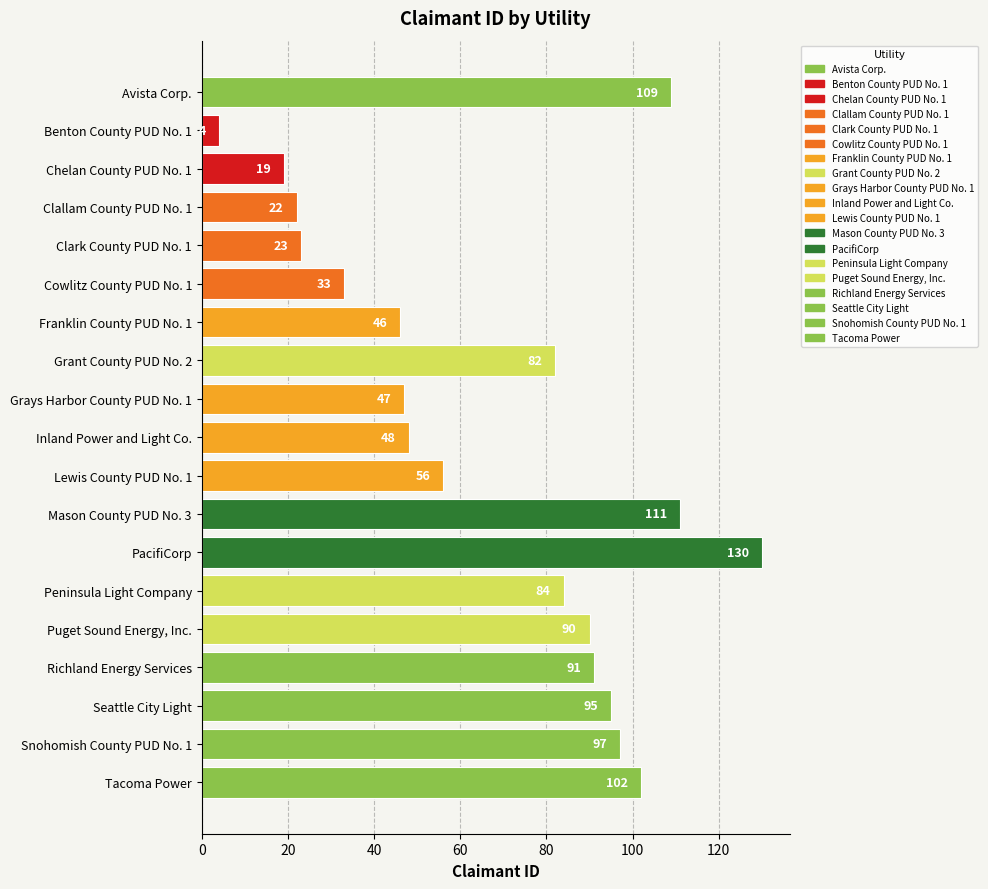

Reading top to bottom, what are all the values shown in this chart?

Avista Corp.=109	Benton County PUD No. 1=4	Chelan County PUD No. 1=19	Clallam County PUD No. 1=22	Clark County PUD No. 1=23	Cowlitz County PUD No. 1=33	Franklin County PUD No. 1=46	Grant County PUD No. 2=82	Grays Harbor County PUD No. 1=47	Inland Power and Light Co.=48	Lewis County PUD No. 1=56	Mason County PUD No. 3=111	PacifiCorp=130	Peninsula Light Company=84	Puget Sound Energy, Inc.=90	Richland Energy Services=91	Seattle City Light=95	Snohomish County PUD No. 1=97	Tacoma Power=102